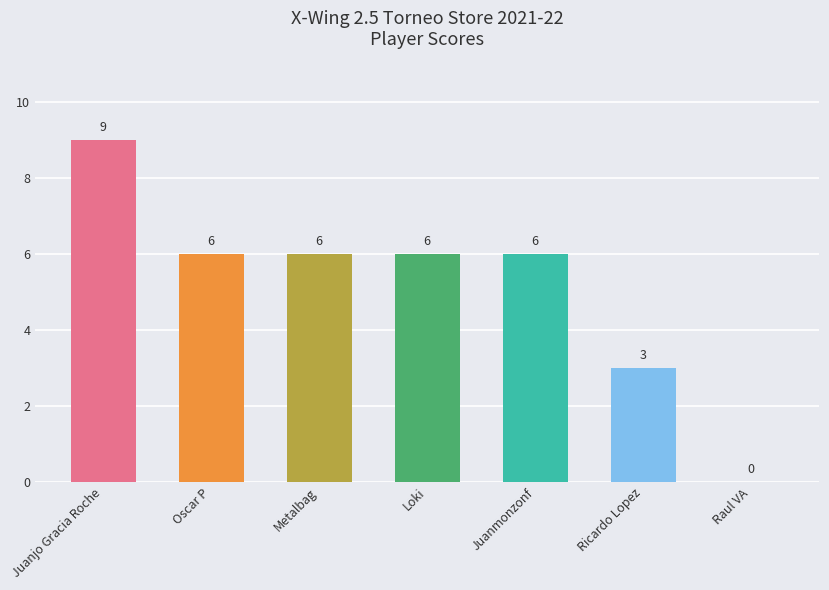

Is it true that the value at Juanjo Gracia Roche is 9?

True